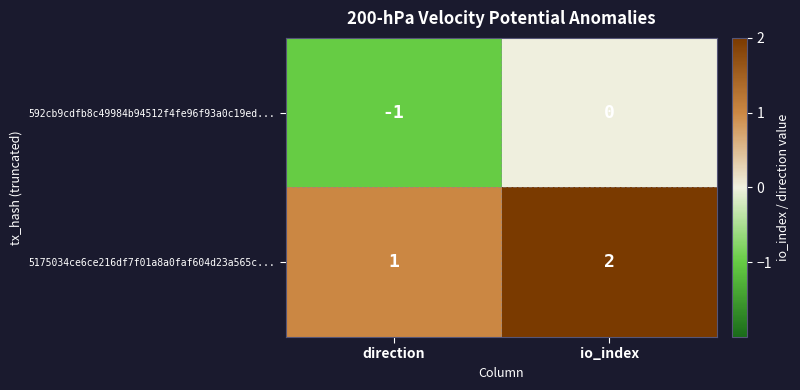

What is the sum of all 5175034ce6ce216df7f01a8a0faf604d23a565c... values?

3